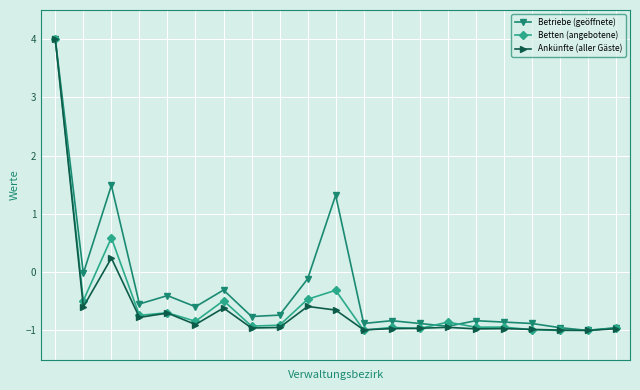

True or false: Betriebe (geöffnete) has more than 2 interior local peaks.

True